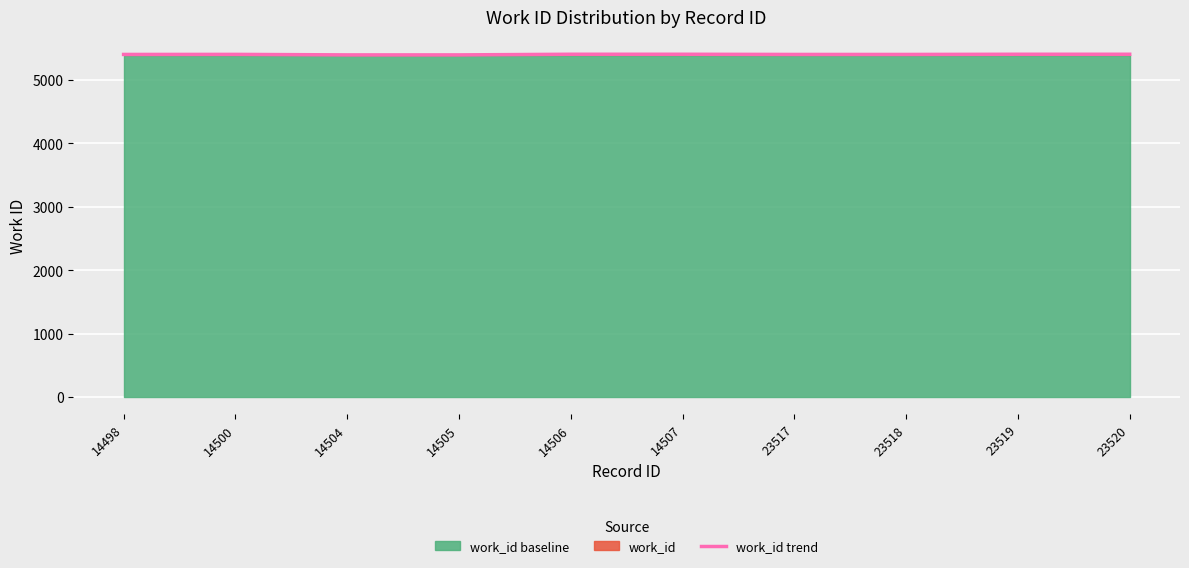

How many values are below 5405?

5